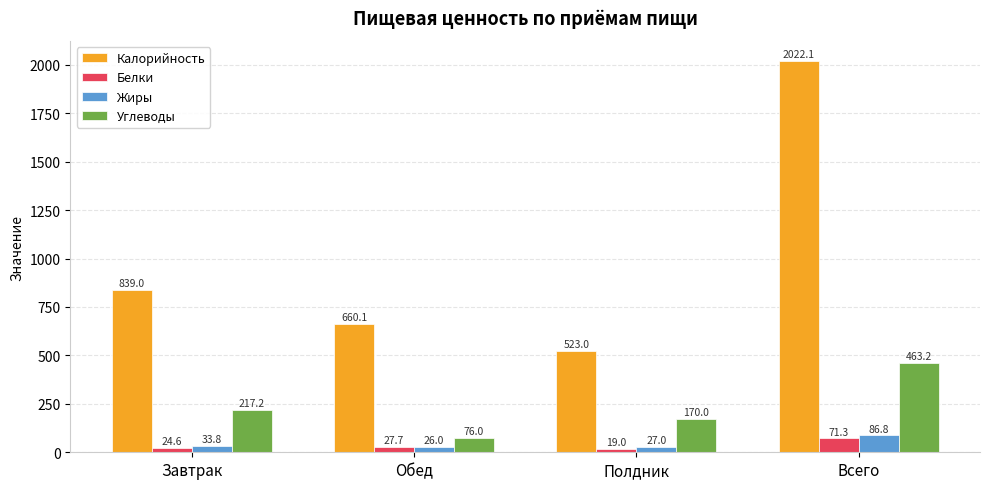

Which series has the widest spread of values?

Калорийность